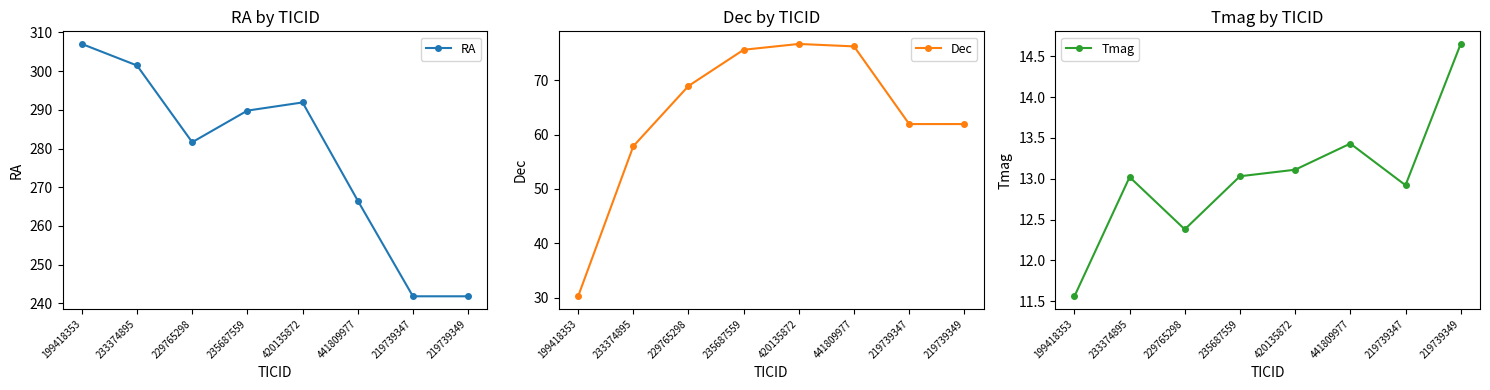

What position from the left is 229765298?

3